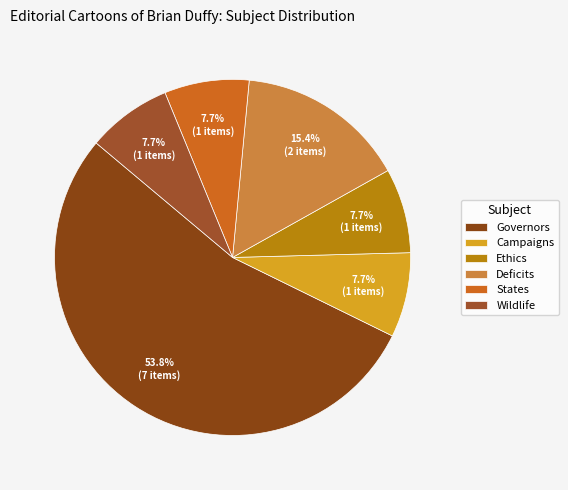

Does Deficits account for over 50% of the chart?

No